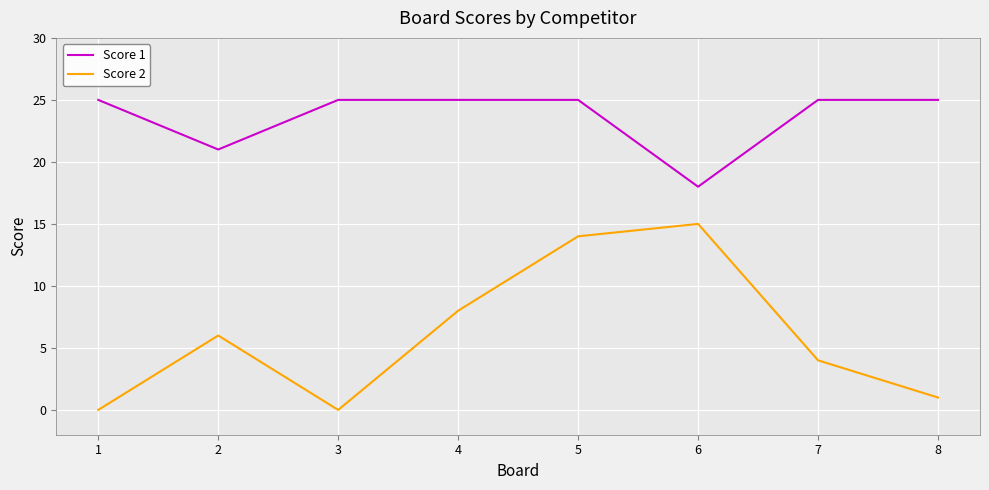

Does the chart display data point markers on the line(s)?

No